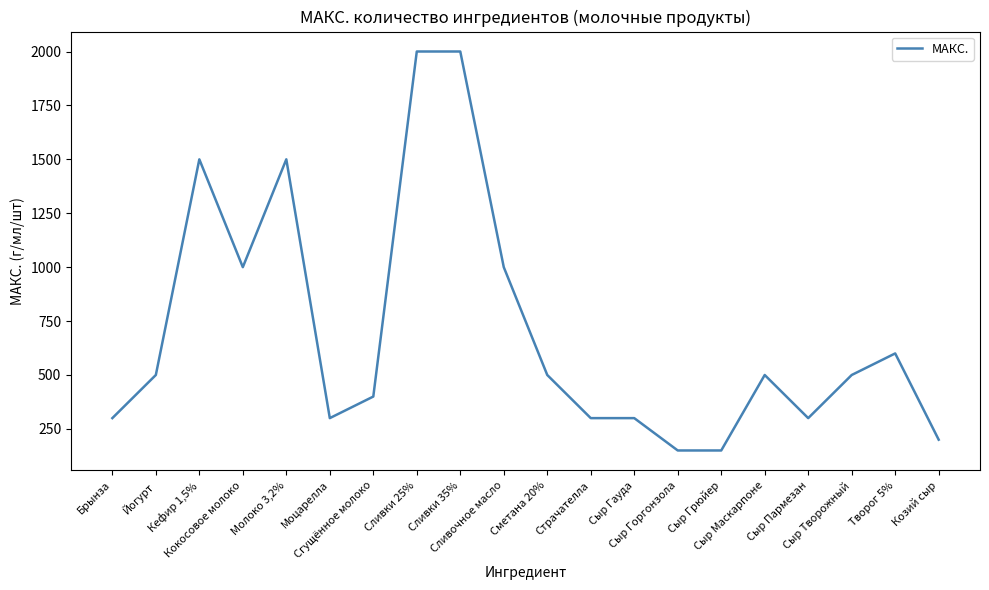

What position from the left is Сыр Пармезан?

17